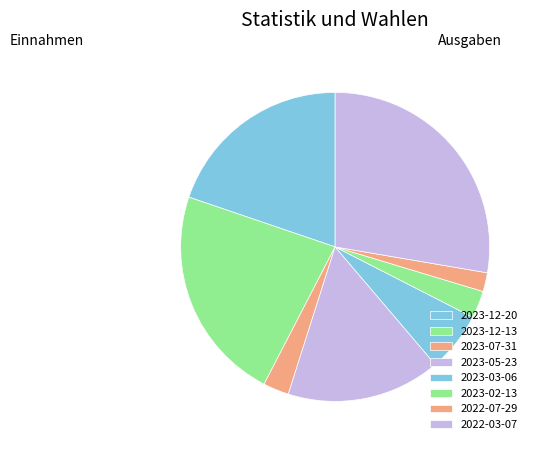

What percentage do 2023-02-13 and 2023-07-31 together represent?

5.6%